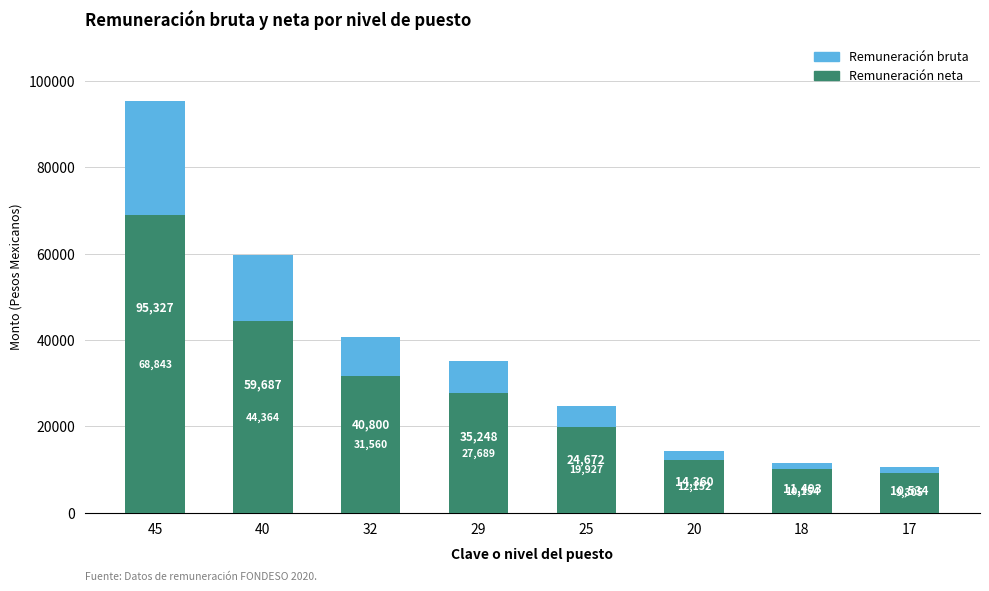

The Remuneración neta series shows 6786.3 at 18. True or false?

False